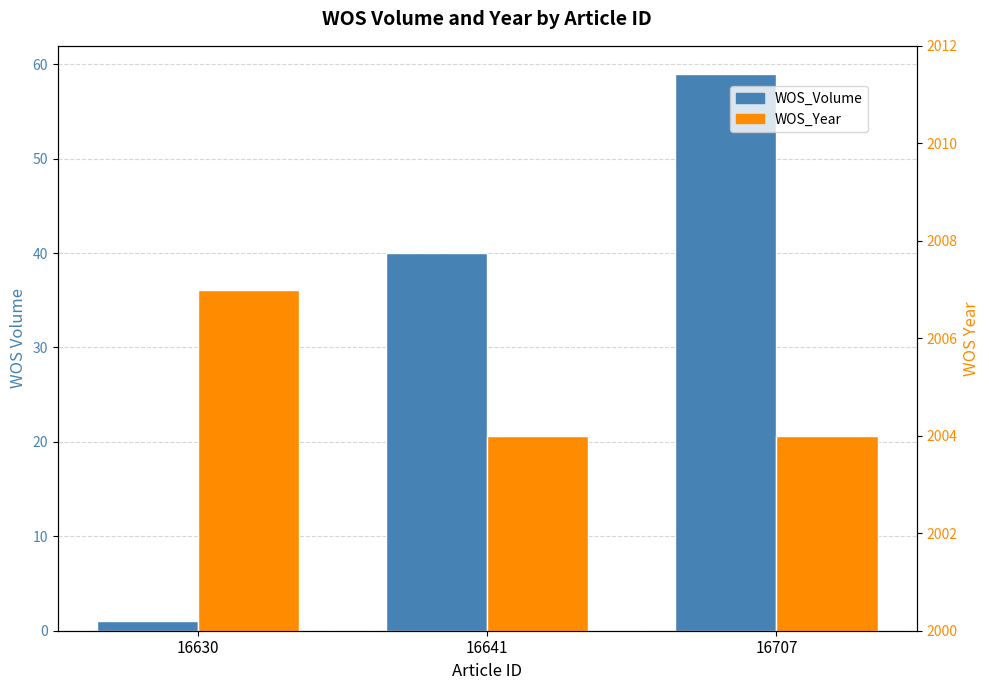

Which series has the largest total across all categories?

WOS_Year